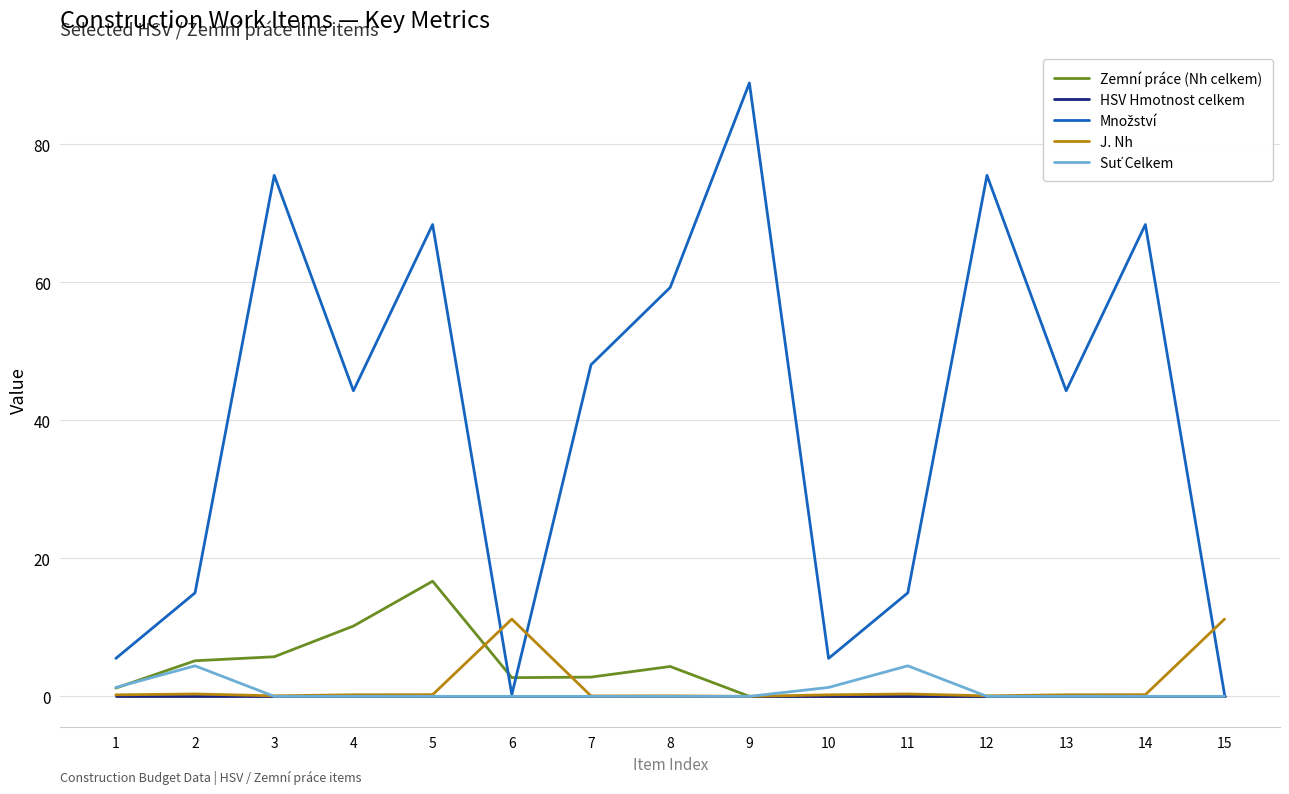

Which category has the highest value in the Zemní práce (Nh celkem) series?

5